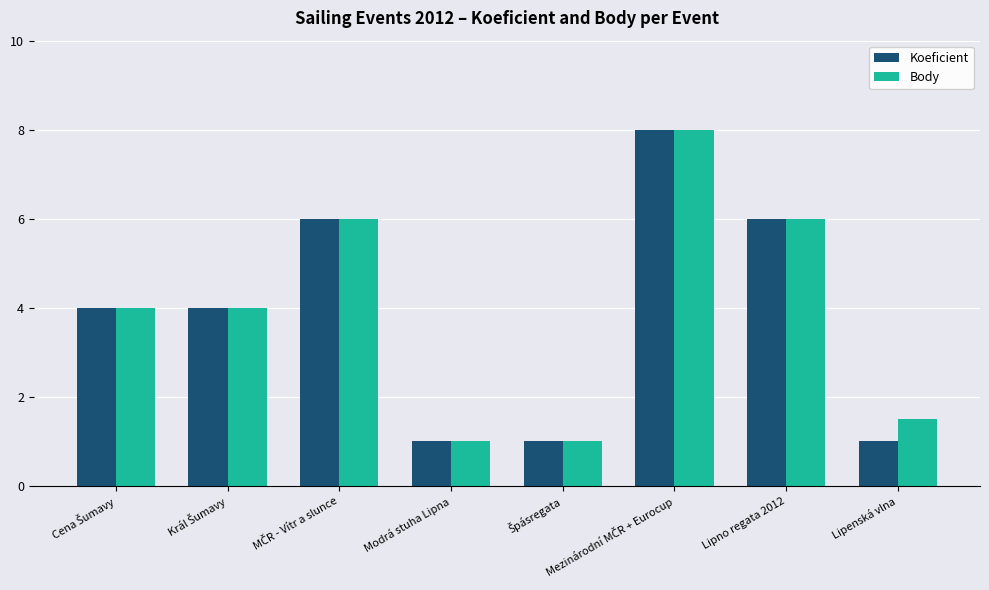

True or false: Body has a value of 1.0 at Modrá stuha Lipna.

True